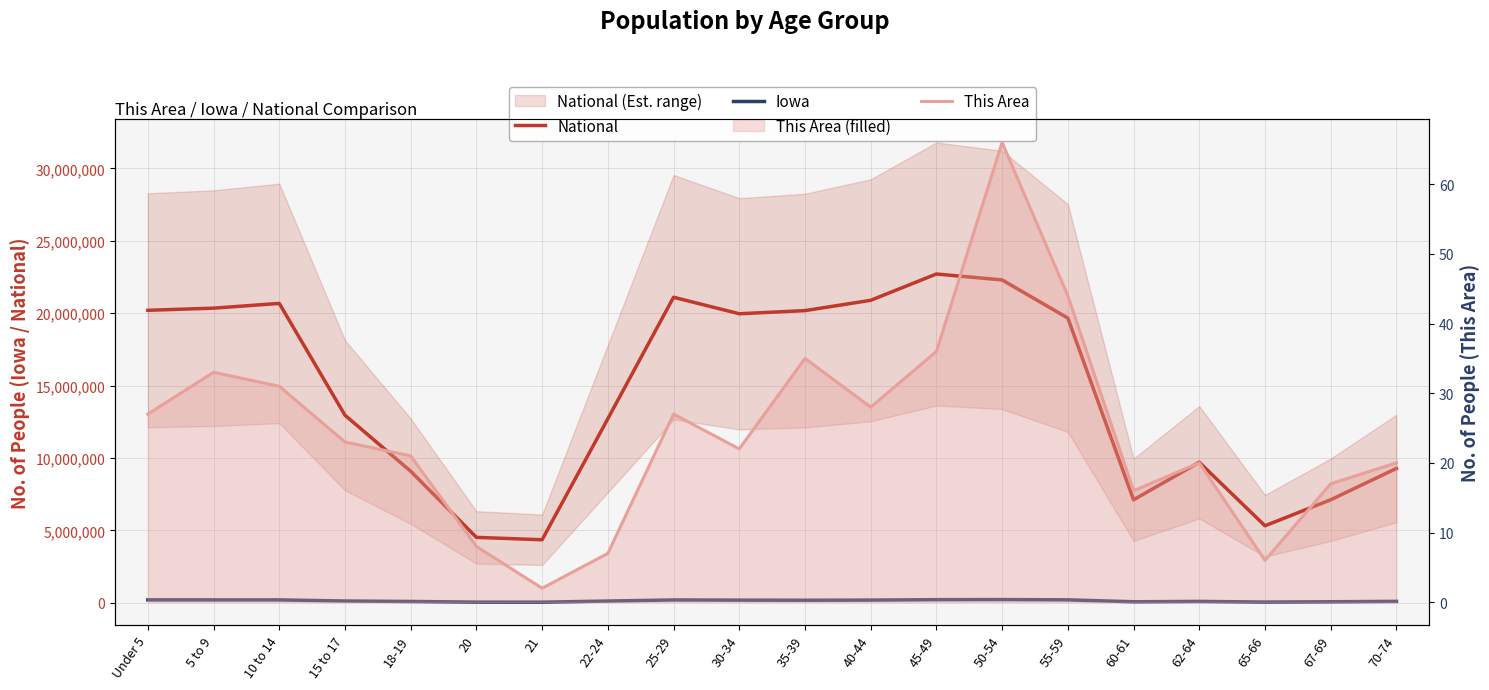

The This Area series shows 12 at 20. True or false?

False